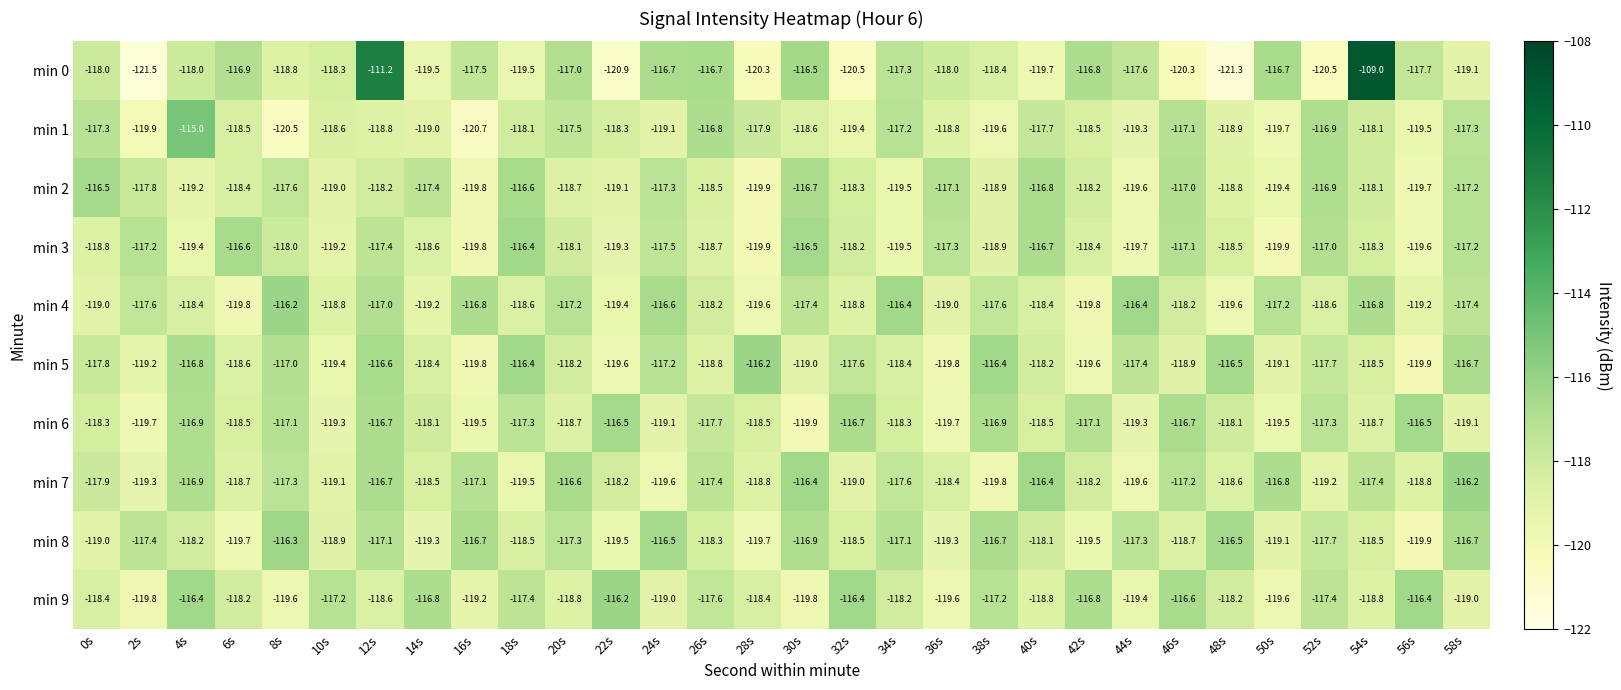

Read the min 0 value at 36s.

-118.0